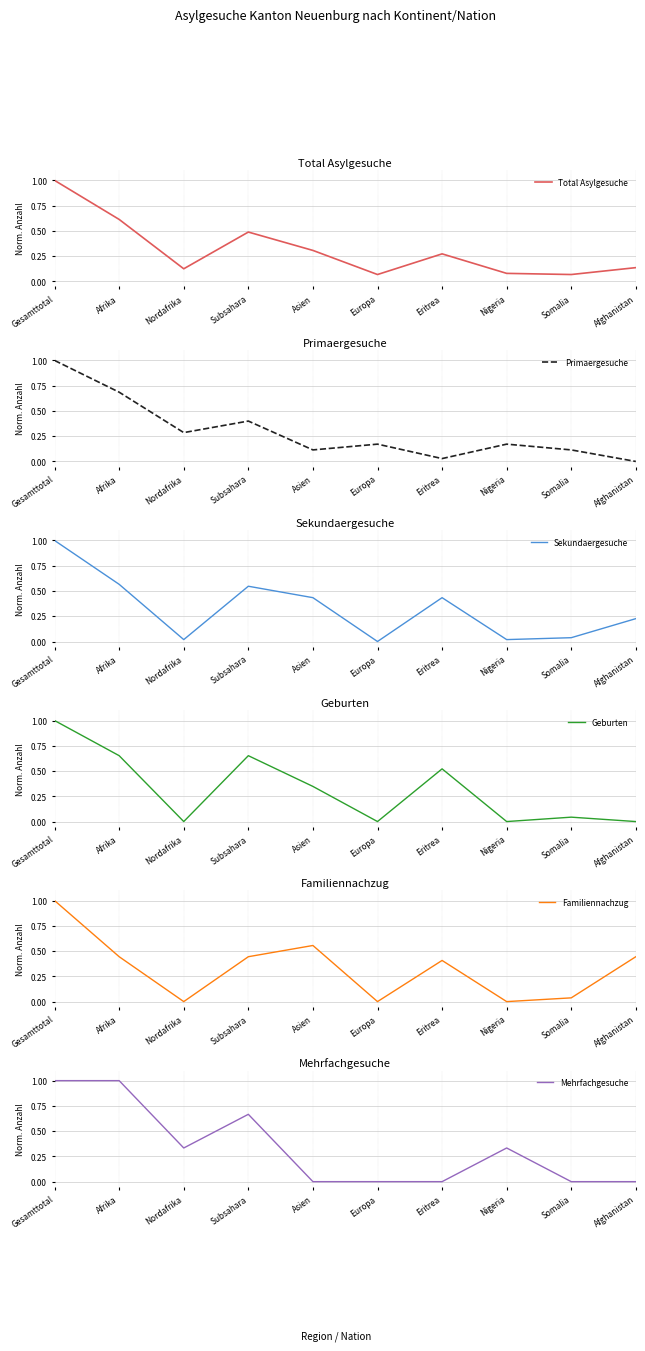

How many data points does each series have?

10